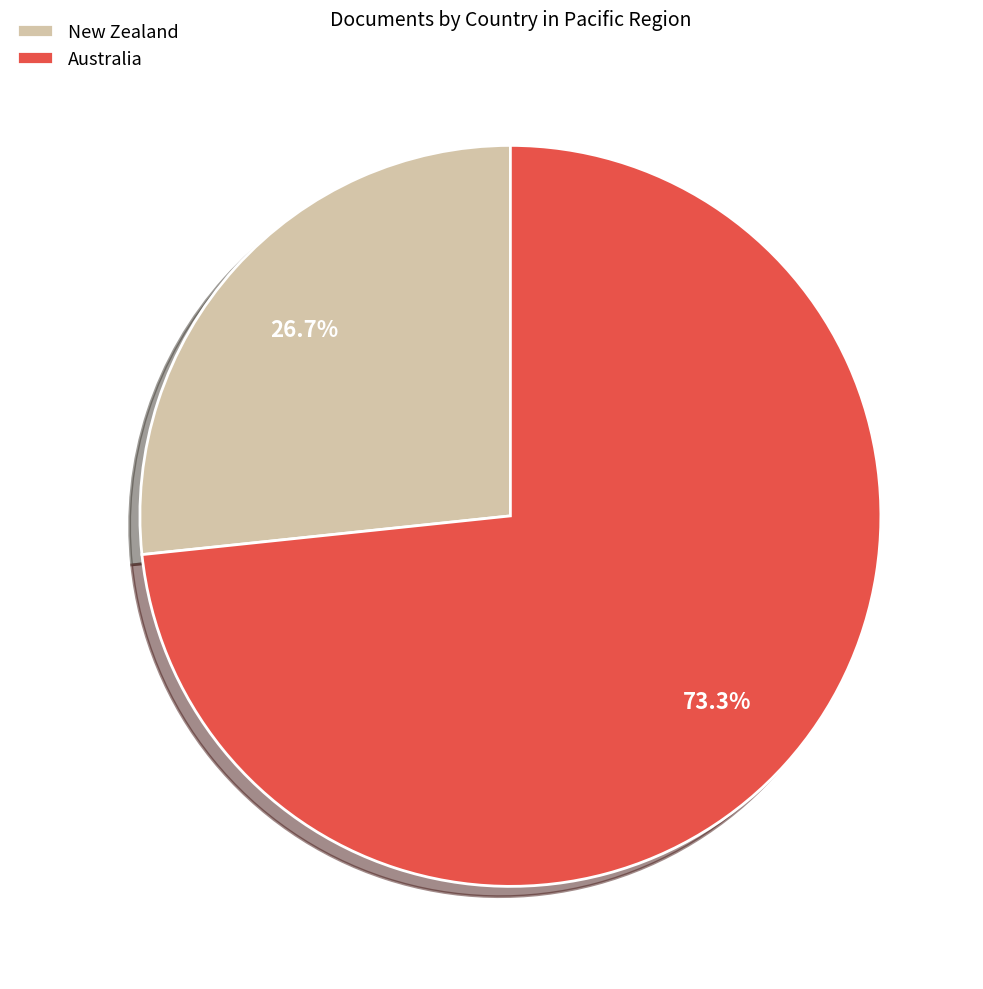

To the nearest percent, what portion does New Zealand represent?

27%